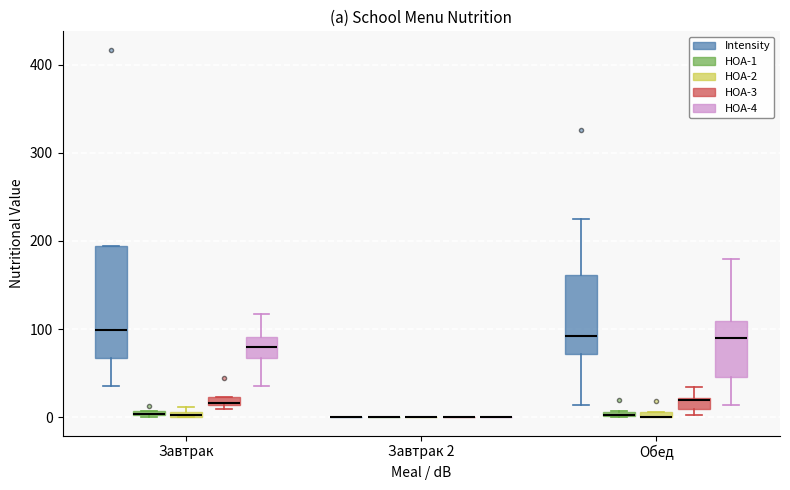

Which box is the tallest, from its lower edge to its upper edge?

Завтрак (Intensity)